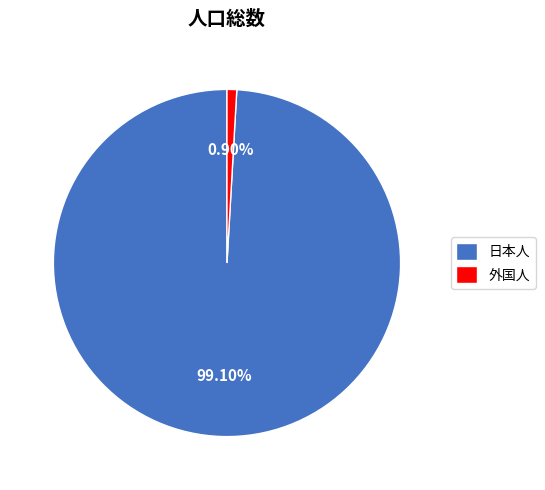

Which category has the smallest portion of the pie?

外国人